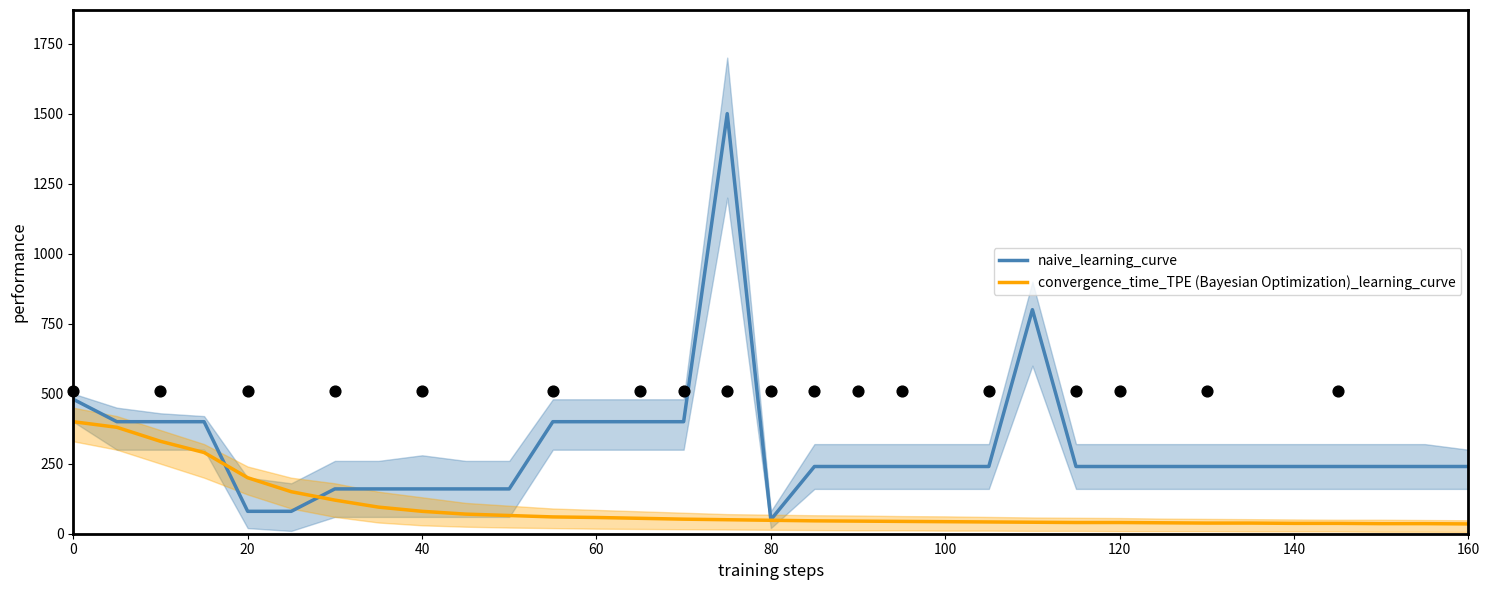

Which series has the largest total across all categories?

naive_learning_curve